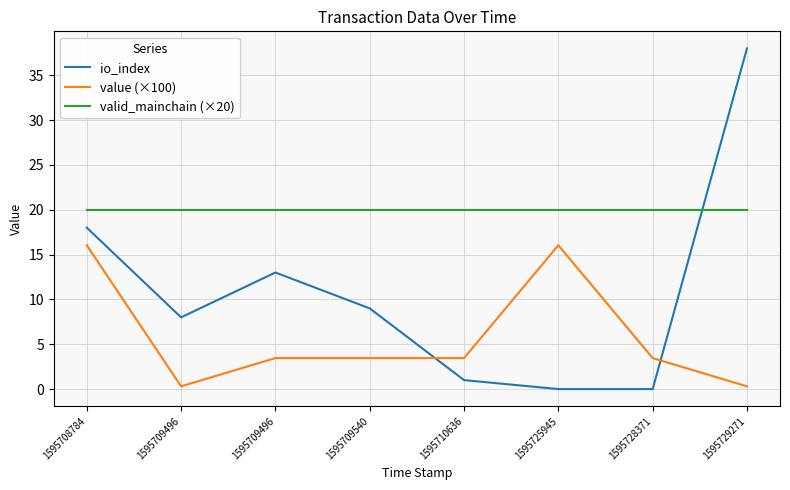

Reading left to right, extract all data points from this chart.

io_index: 18.0	8.0	13.0	9.0	1.0	0.0	0.0	38.0
value (×100): 16.0	0.3	3.5	3.5	3.5	16.0	3.5	0.3
valid_mainchain (×20): 20.0	20.0	20.0	20.0	20.0	20.0	20.0	20.0